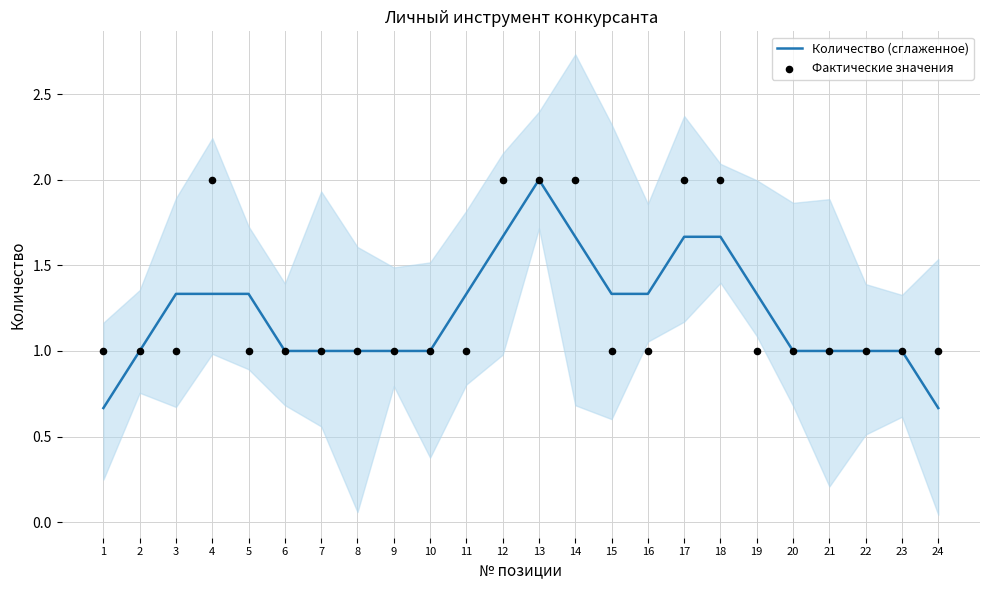

At which category is the sum across all series the highest?

13